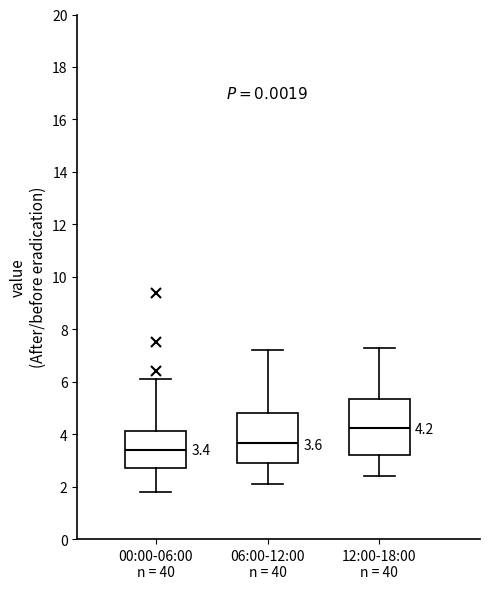

Which box has the lowest median line?

00:00-06:00 n = 40